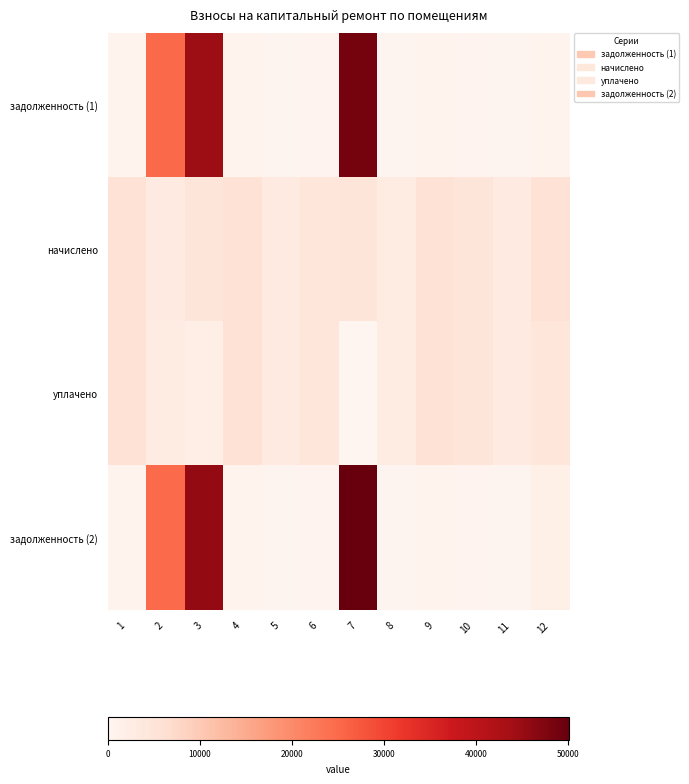

Reading left to right, transcribe all the data shown in this chart.

задолженность (1): 1=613.9	2=25142.1	3=44640.5	4=625.8	5=357.3	6=487.6	7=48604.4	8=330.6	9=625.8	10=508.3	11=357.3	12=625.8
начислено: 1=5548.9	2=3215.6	3=4645.8	4=5631.8	5=3215.6	6=4388.2	7=4645.8	8=2975.8	9=5631.8	10=4574.8	11=3215.6	12=5631.8
уплачено: 1=5536.6	2=2850.0	3=2092.8	4=5607.8	5=3201.9	6=4369.4	7=0.0	8=2963.1	9=5607.8	10=4555.2	11=3201.9	12=4356.2
задолженность (2): 1=613.9	2=24913.9	3=45455.5	4=625.8	5=357.3	6=487.6	7=50153.0	8=330.6	9=625.8	10=508.3	11=357.3	12=1877.3